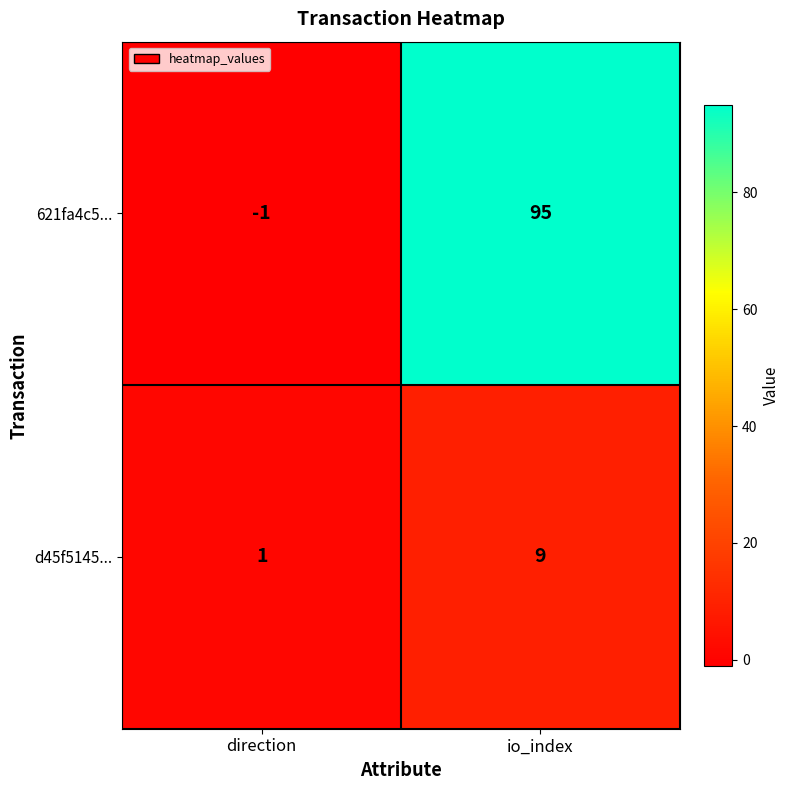

What is the difference between the 621fa4c5... values at io_index and direction?

96